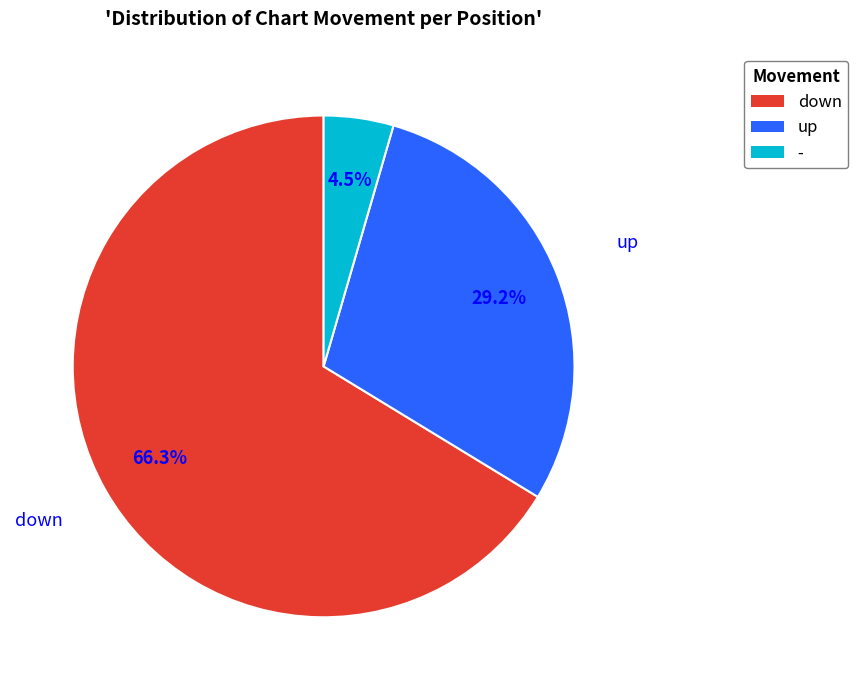

What is the largest slice in the pie chart?

down